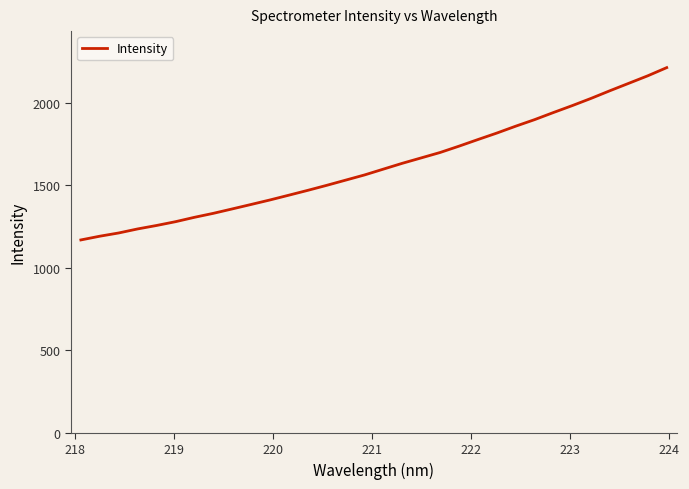

True or false: the data has more than 1 interior local peaks.

False